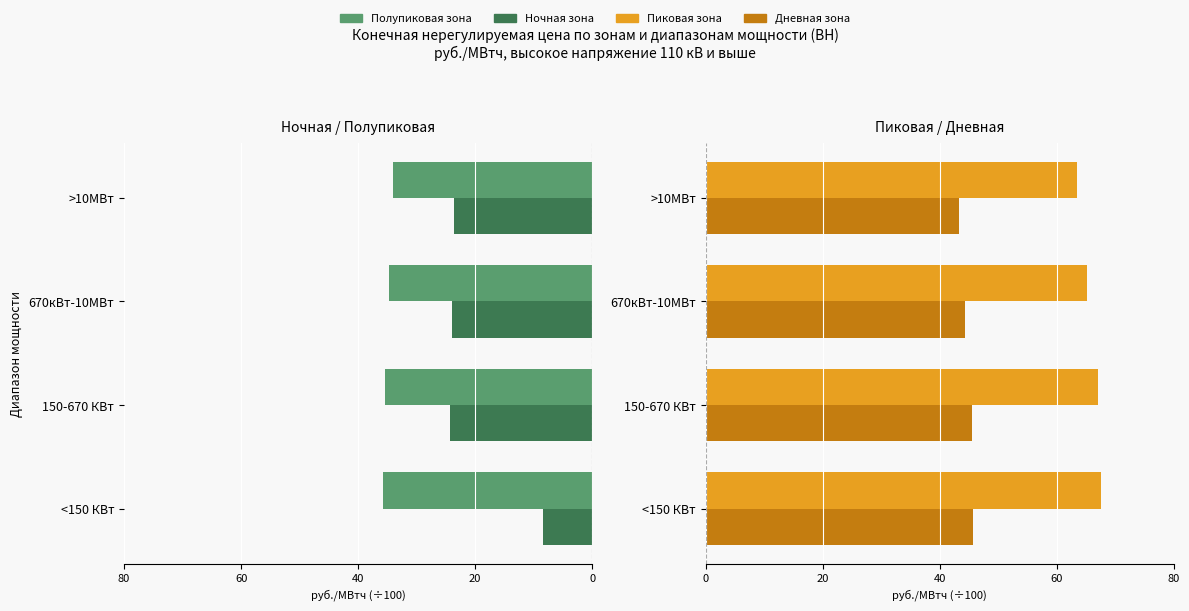

Are the bars grouped side by side (vs. stacked)?

Yes